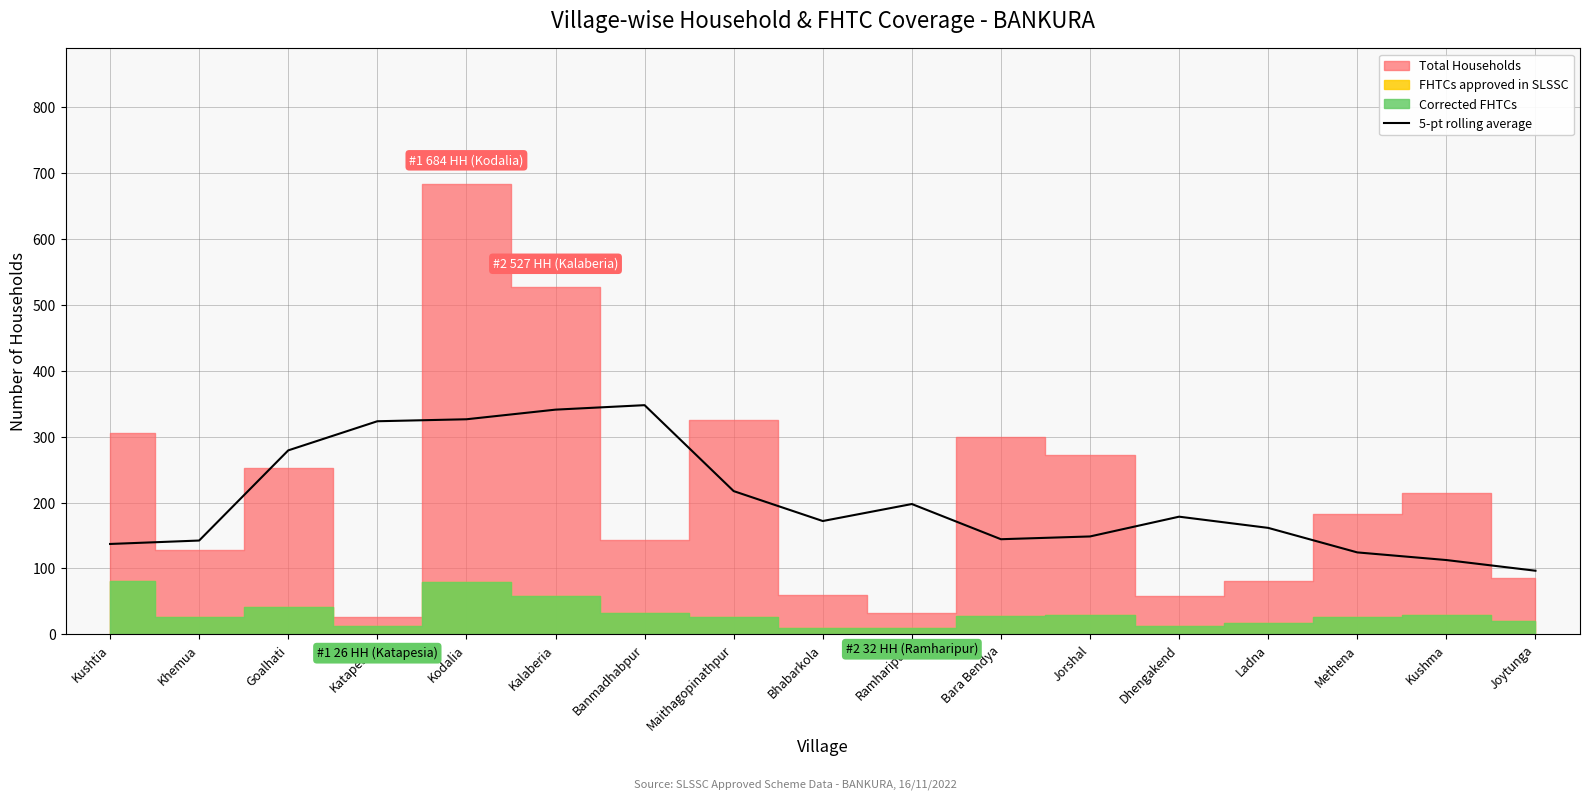

What is the minimum value for 5-pt rolling average?

96.6